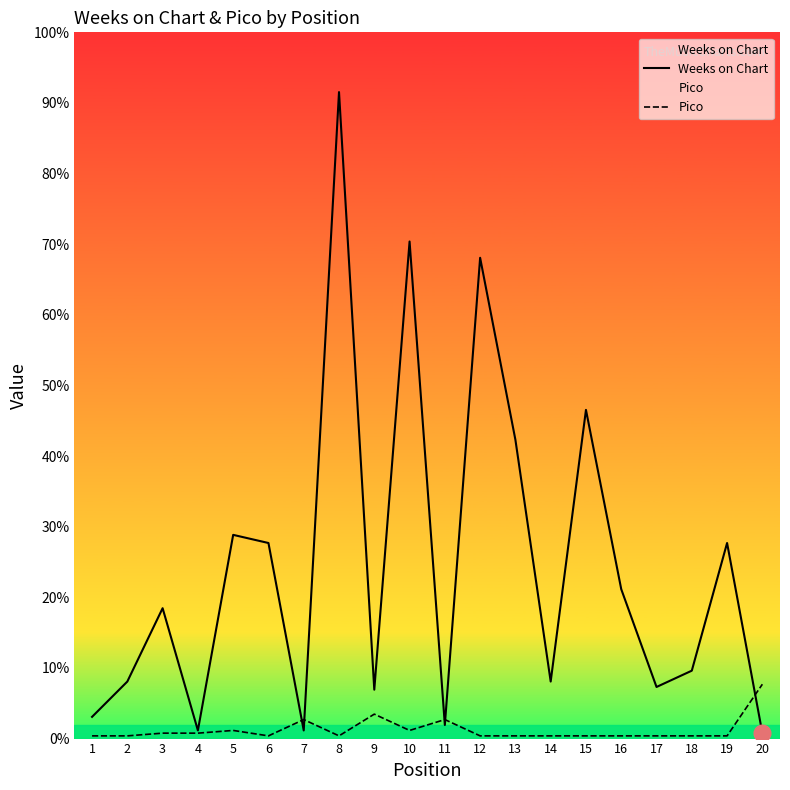

Which series has the largest total across all categories?

Weeks on Chart